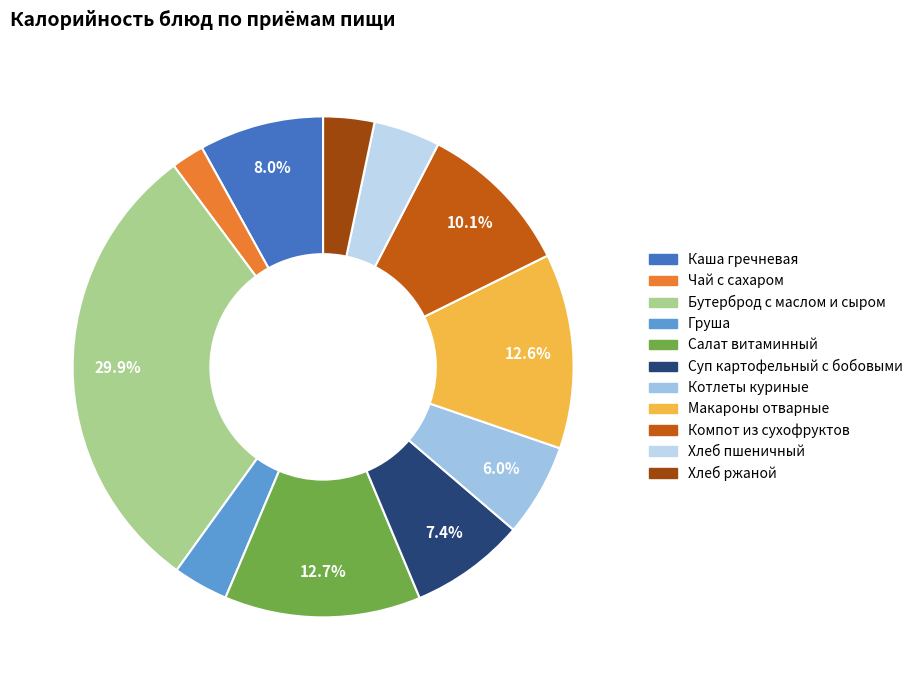

True or false: Салат витаминный accounts for 7% of the total.

False